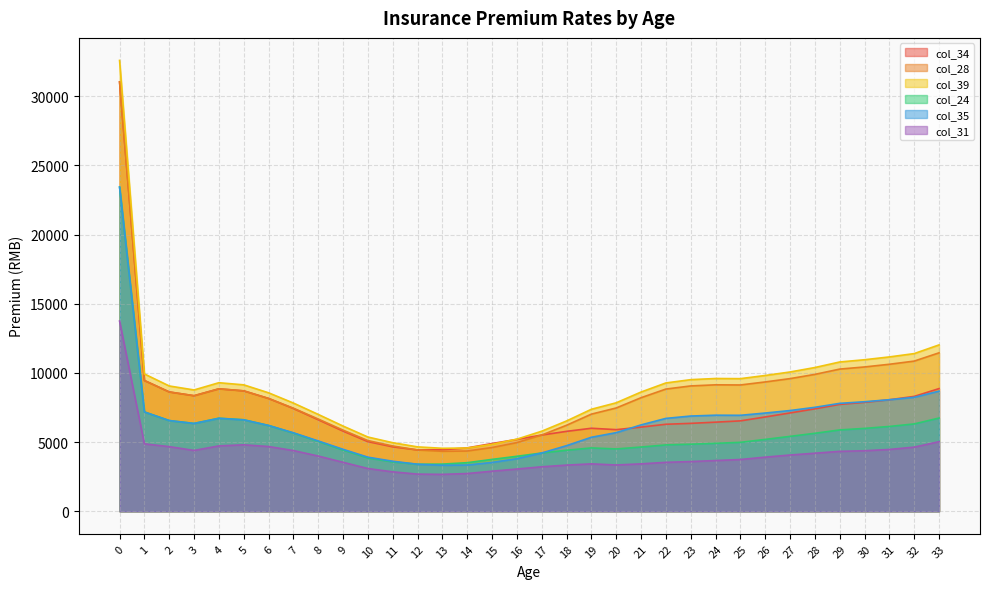

How many lines are shown in the chart?

6